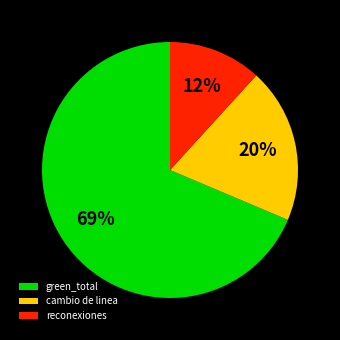

Is the sum of cambio de linea and reconexiones greater than half?

No